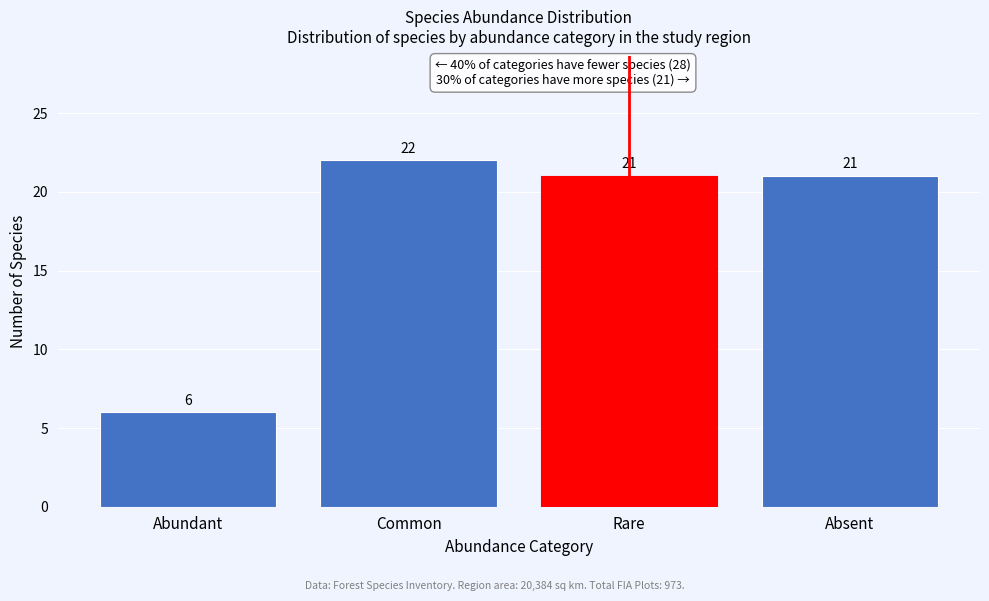

Reading left to right, what are all the values shown in this chart?

6	22	21	21